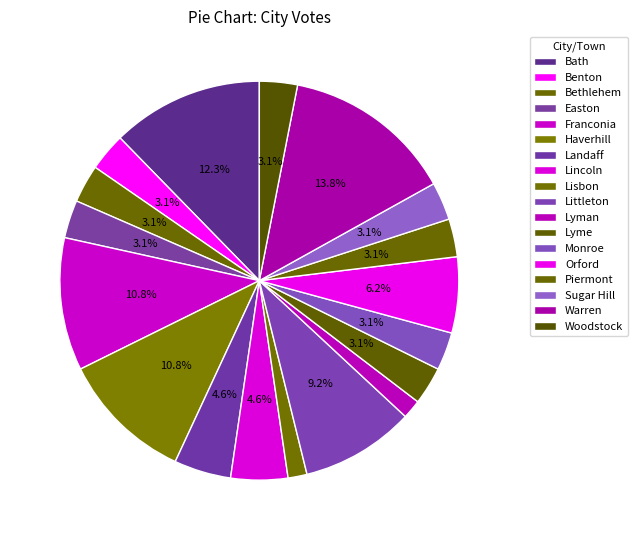

What portion of the pie excludes Littleton?

90.8%